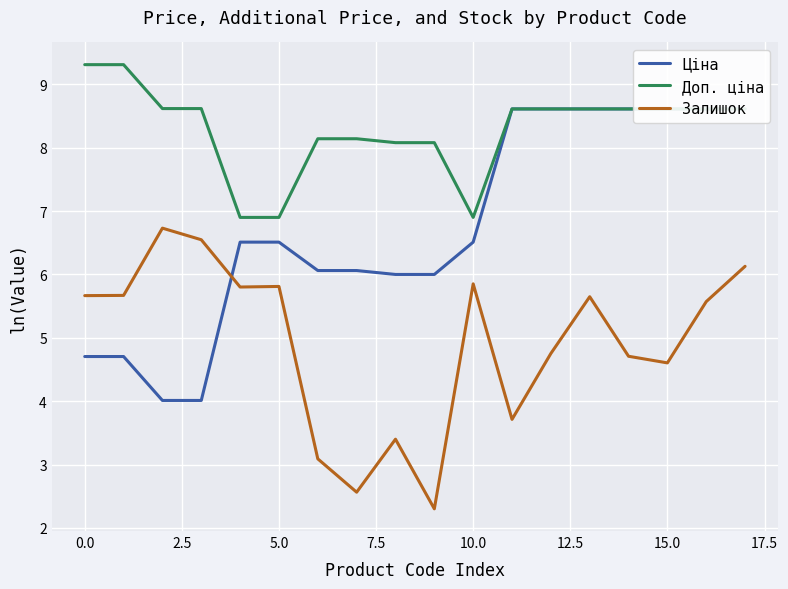

What is the maximum value shown in the chart?

9.3